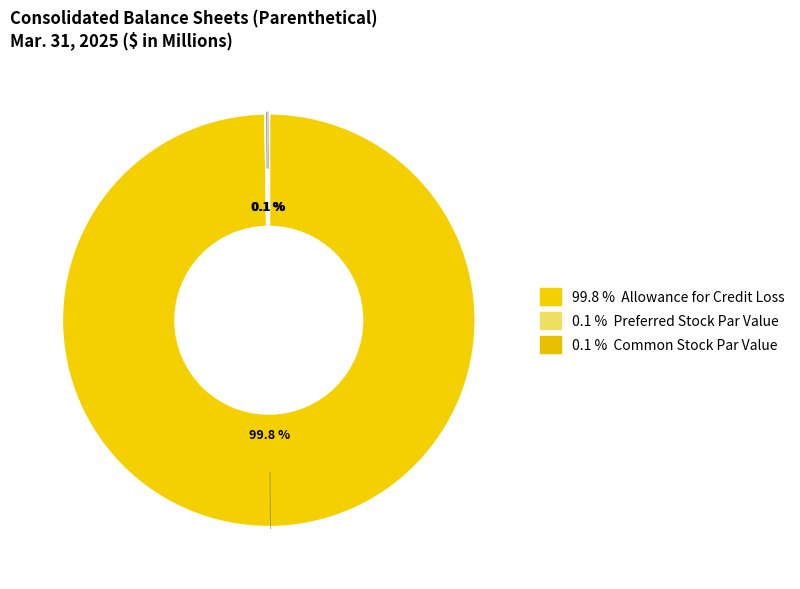

Rank the categories by value from lowest to highest.

Preferred Stock Par Value, Common Stock Par Value, Allowance for Credit Loss